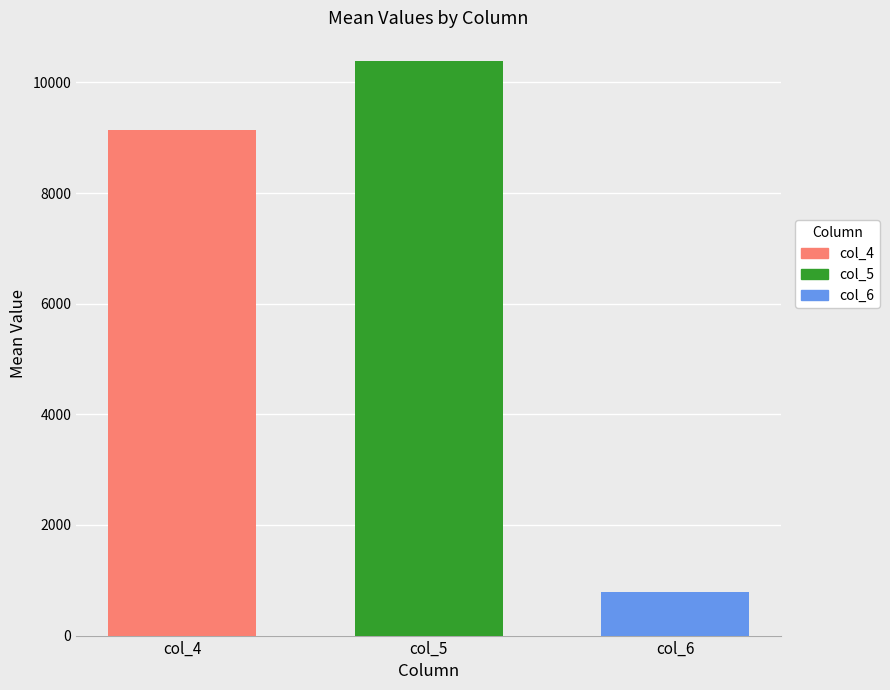

Rank the categories by col_6 value from lowest to highest.

col_5